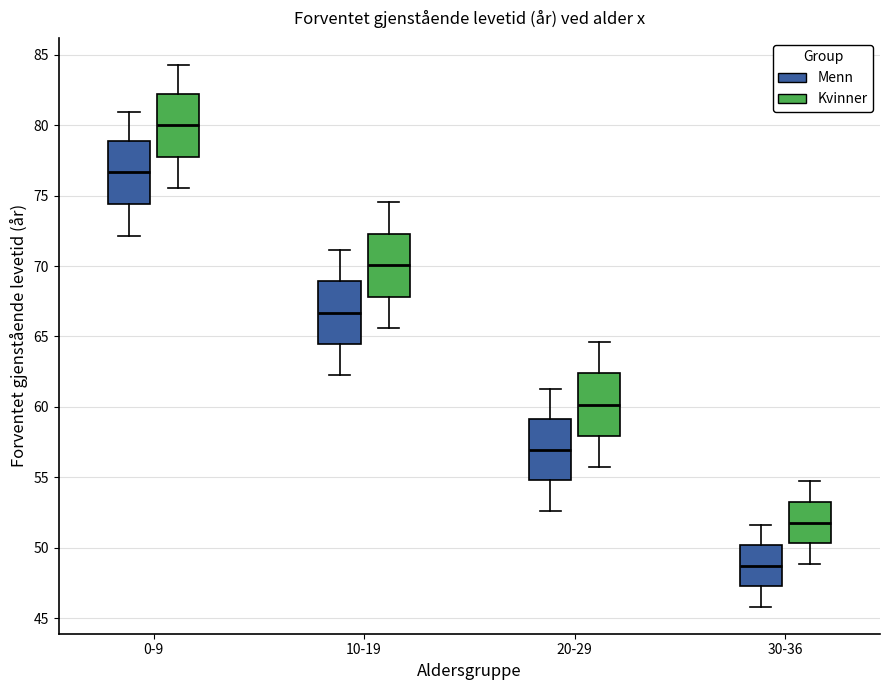

Reading left to right, transcribe this box plot: for each box, give where its median line is, the range the box spans, and where its two whiskers end, as read against the y-axis. The values are not printed on the chart, so give them approximately, as read against the axis.

0-9 (Menn): median 76.5, box 74.5 to 79.0, whiskers 72.0 to 81.0
0-9 (Kvinner): median 80.0, box 78.0 to 82.0, whiskers 75.5 to 84.5
10-19 (Menn): median 66.5, box 64.5 to 69.0, whiskers 62.5 to 71.0
10-19 (Kvinner): median 70.0, box 68.0 to 72.5, whiskers 65.5 to 74.5
20-29 (Menn): median 57.0, box 55.0 to 59.0, whiskers 52.5 to 61.5
20-29 (Kvinner): median 60.0, box 58.0 to 62.5, whiskers 55.5 to 64.5
30-36 (Menn): median 48.5, box 47.5 to 50.0, whiskers 46.0 to 51.5
30-36 (Kvinner): median 52.0, box 50.5 to 53.5, whiskers 49.0 to 54.5